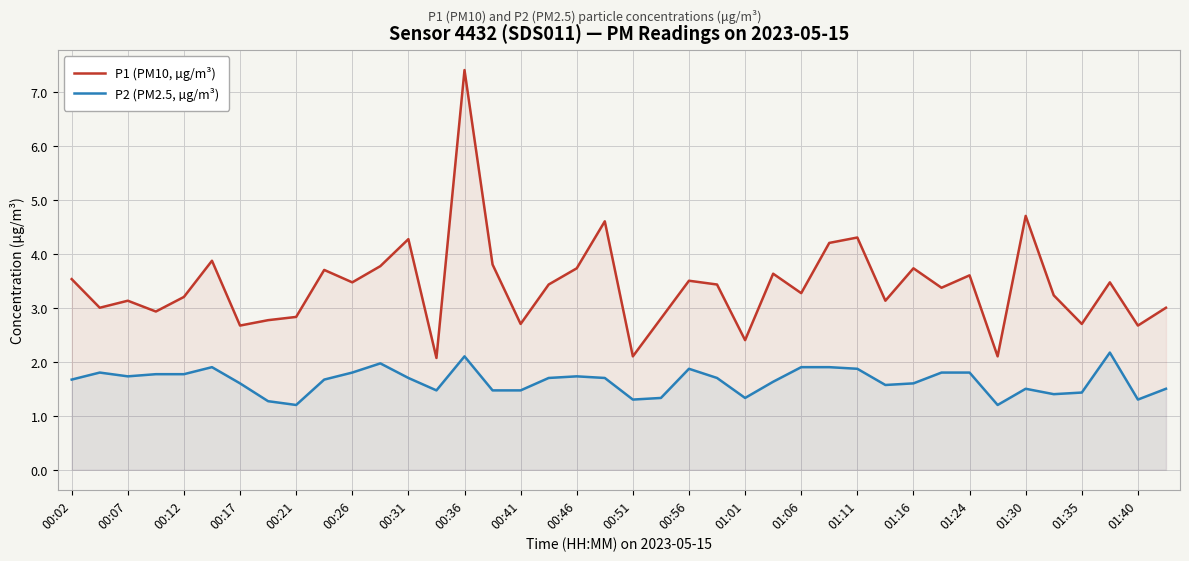

What are all the series names shown in the legend?

P1 (PM10, µg/m³), P2 (PM2.5, µg/m³)